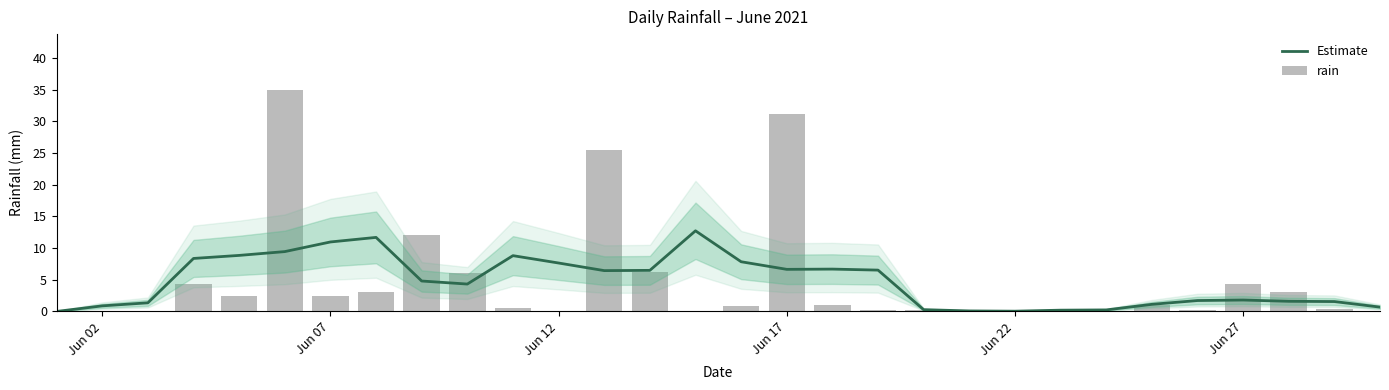

Reading left to right, transcribe all the data shown in this chart.

Estimate: 0.0	0.9	1.4	8.4	8.8	9.4	11.0	11.7	4.8	4.3	8.8	7.6	6.4	6.5	12.7	7.8	6.6	6.7	6.5	0.3	0.1	0.0	0.2	0.2	1.1	1.7	1.8	1.6	1.6	0.7
rain: 0.0	0.0	0.0	4.4	2.4	35.0	2.4	3.0	12.0	6.0	0.6	0.0	25.4	6.2	0.0	0.8	31.2	1.0	0.2	0.2	0.0	0.0	0.0	0.0	1.0	0.2	4.4	3.0	0.4	0.0